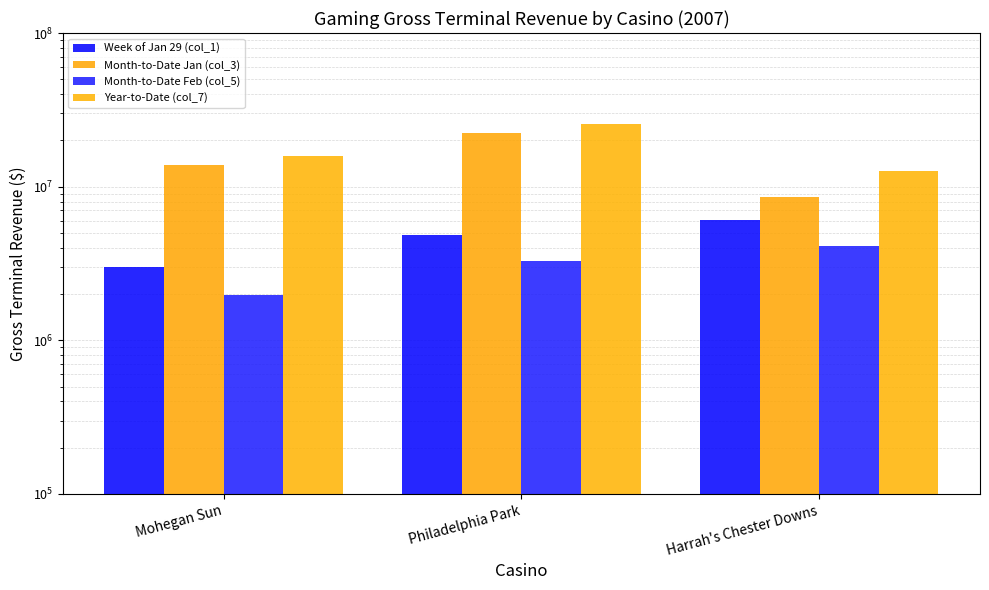

What is the average value of the Month-to-Date Feb (col_5) series?

3118797.6